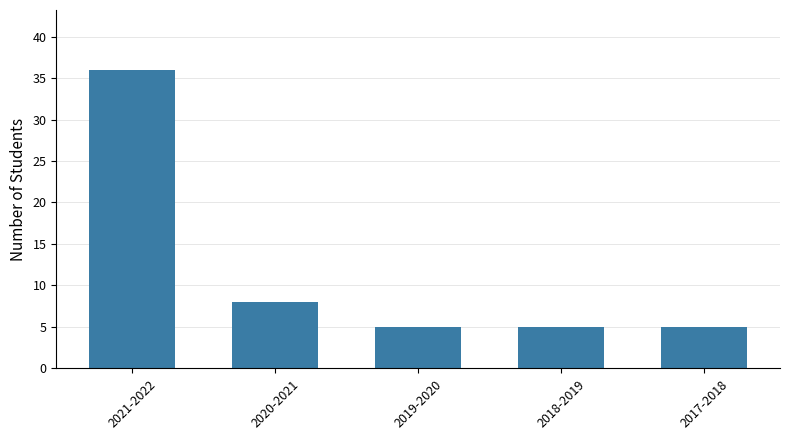

True or false: the data shows 22 at 2021-2022.

False